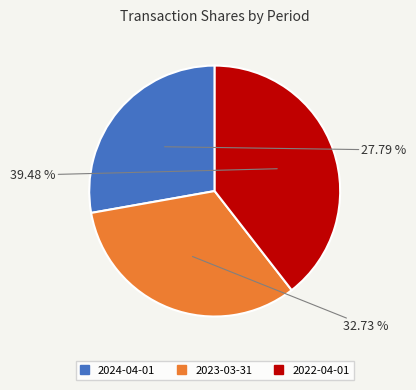

What is the smallest slice in the pie chart?

2024-04-01